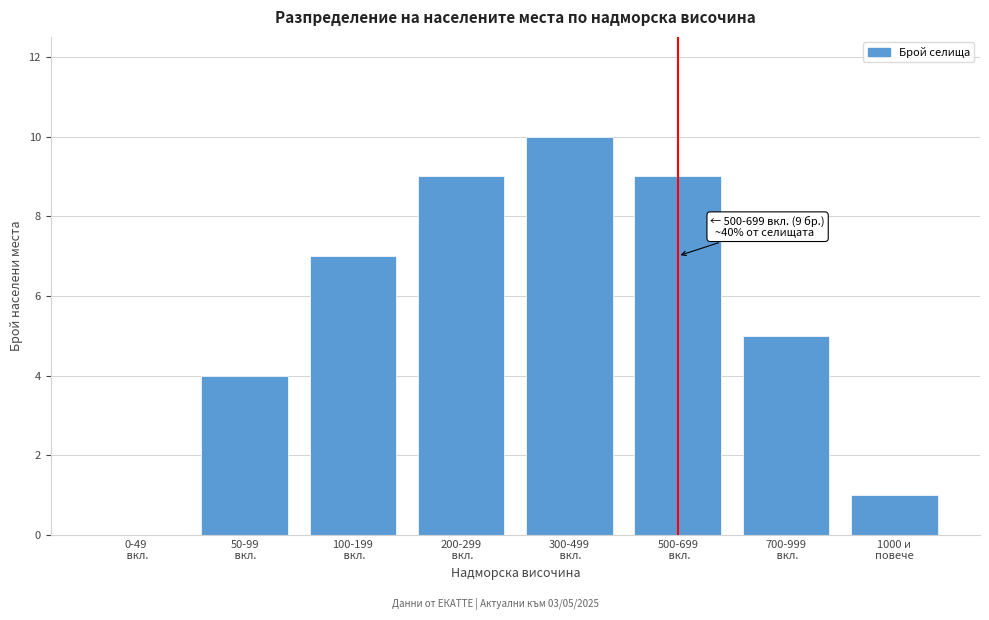

What is the maximum value shown in the chart?

10